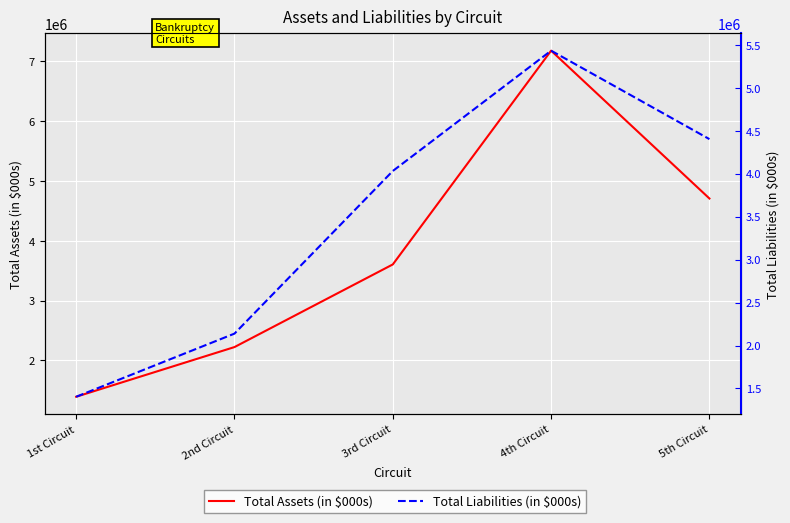

At which category is the sum across all series the highest?

4th Circuit